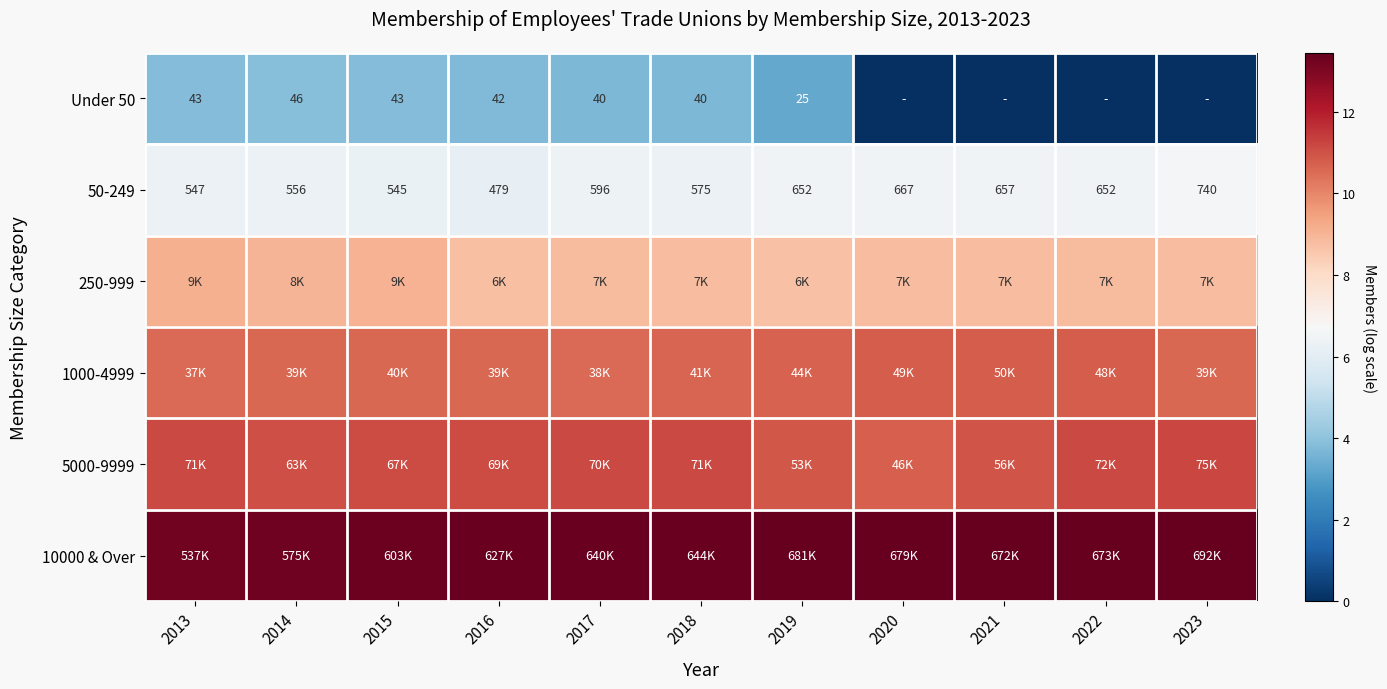

Is it true that 5000-9999 equals 11.2 at 2017?

True